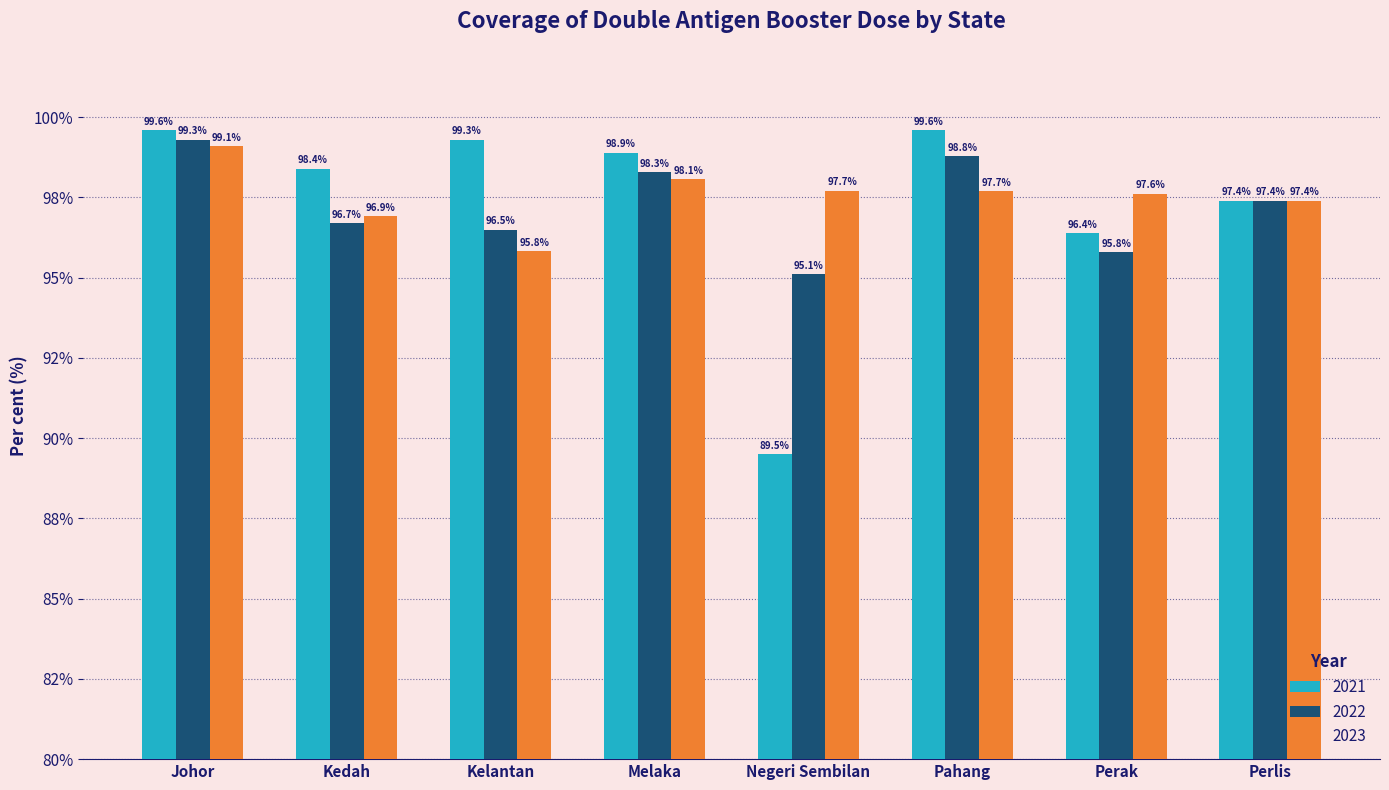

Are the bars horizontal?

No